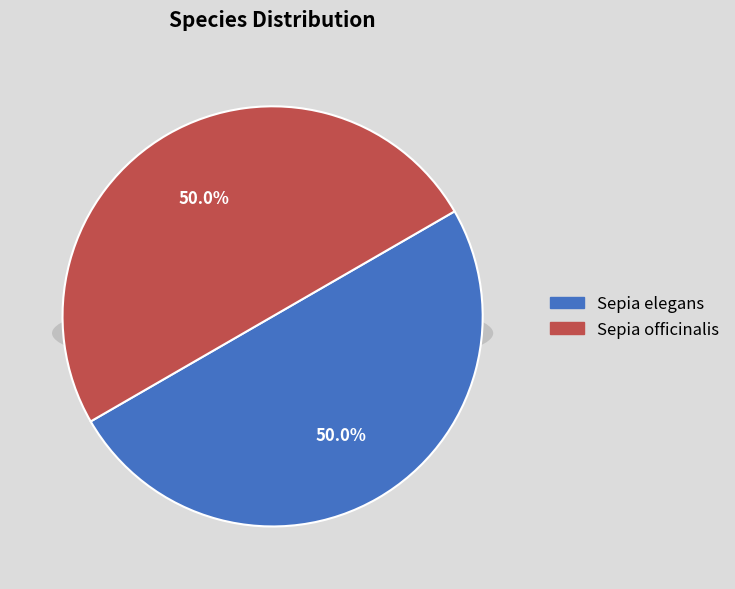

What percentage is the Sepia officinalis slice, to the nearest percent?

50%